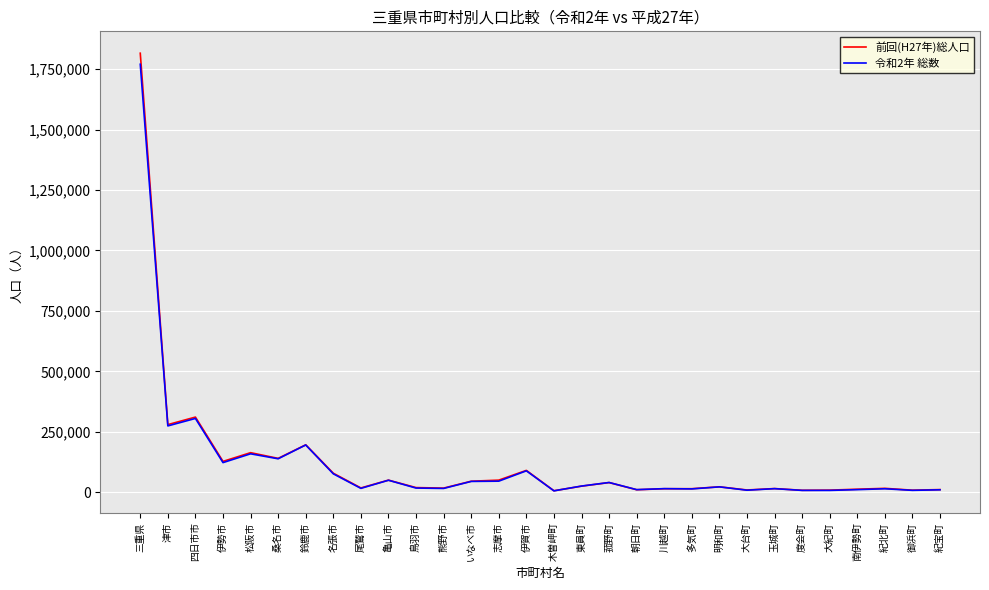

What are all the series names shown in the legend?

前回(H27年)総人口, 令和2年 総数